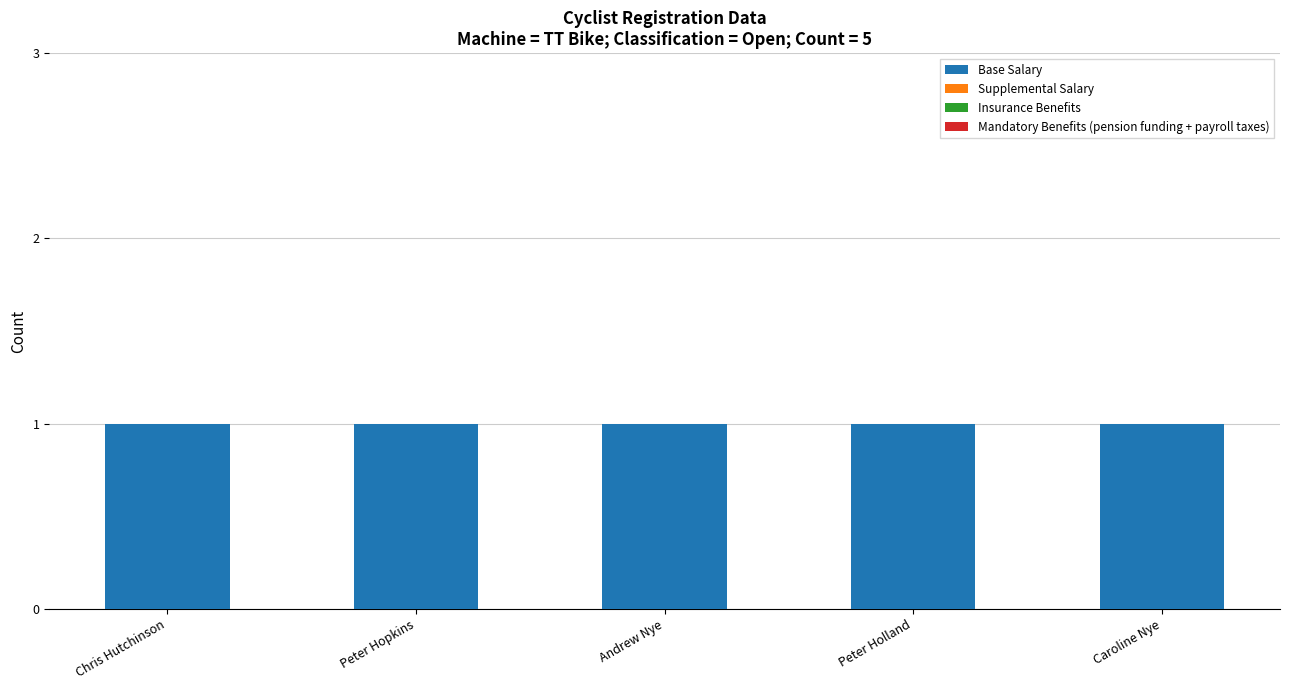

What is the label of the 5th bar from the left?

Caroline Nye